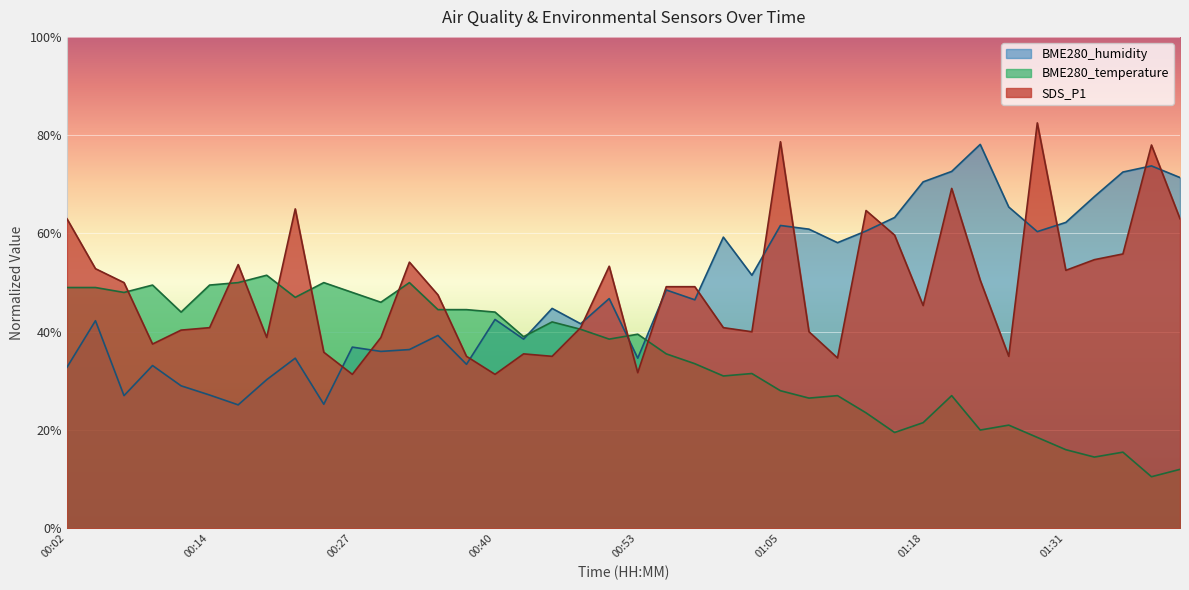

What is the difference between the maximum and minimum values in the BME280_humidity series?

53.0